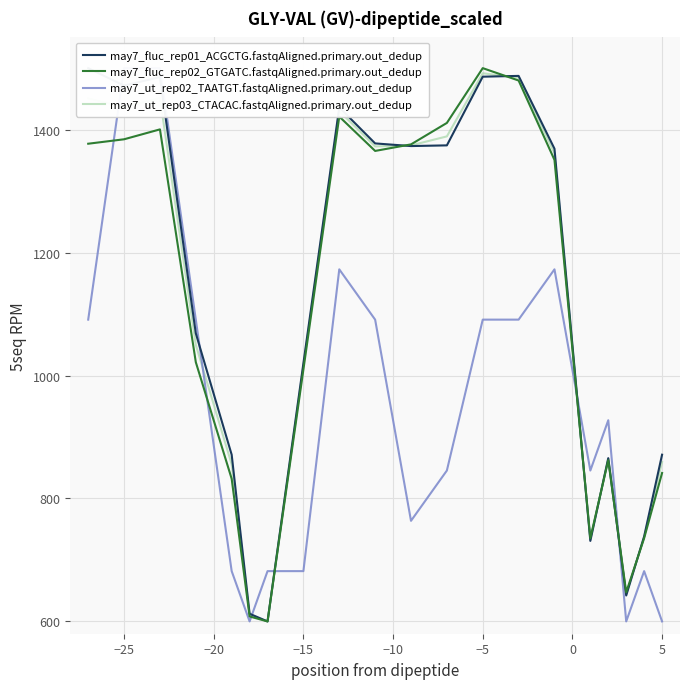

True or false: may7_ut_rep03_CTACAC.fastqAligned.primary.out_dedup and may7_fluc_rep02_GTGATC.fastqAligned.primary.out_dedup cross at least once.

True